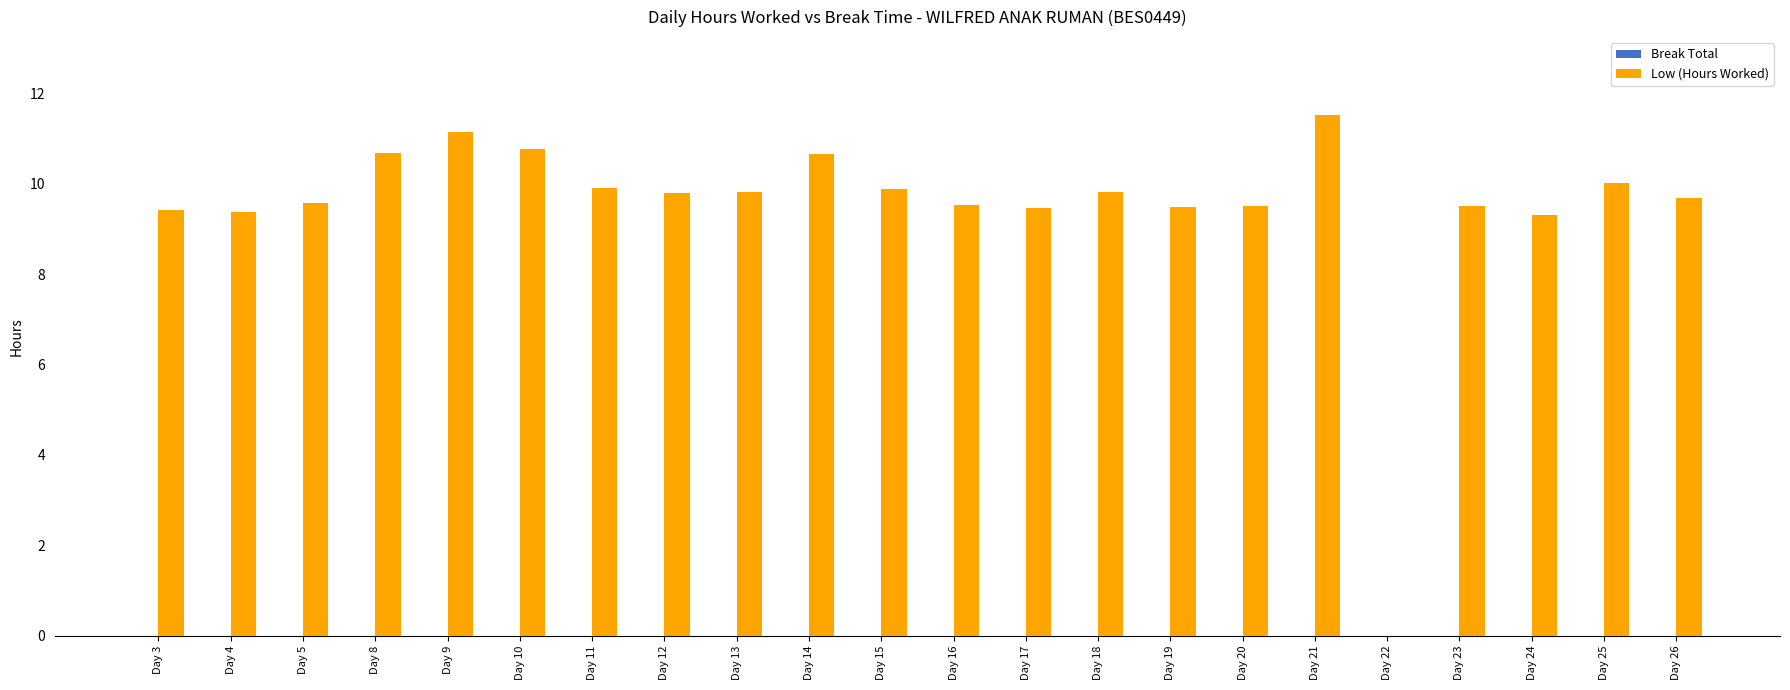

What is the change in value from Day 8 to Day 20?

-1.2